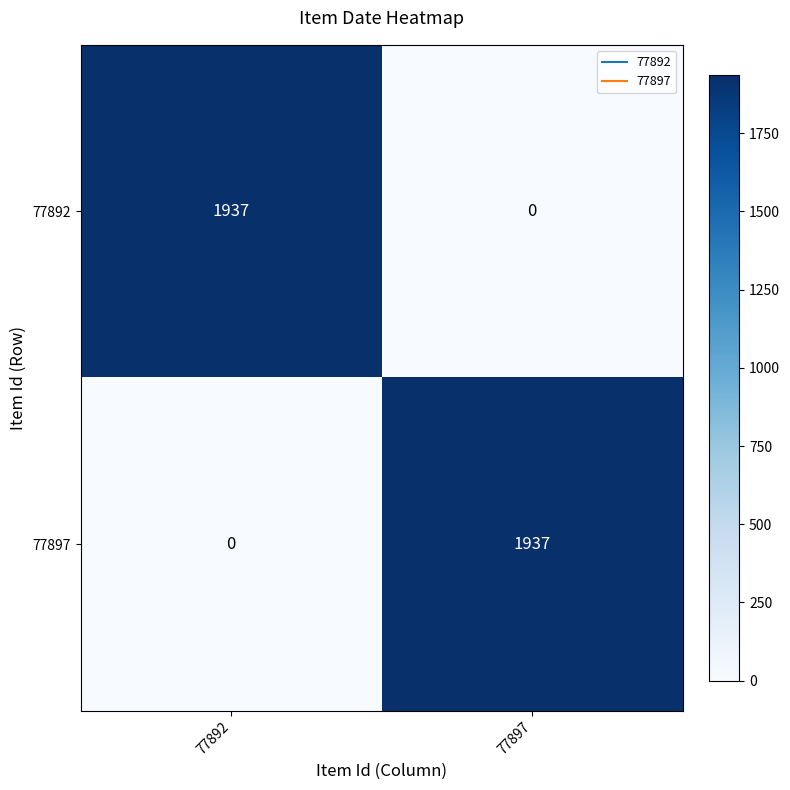

What is the difference between the highest and lowest values at 77897?

1937